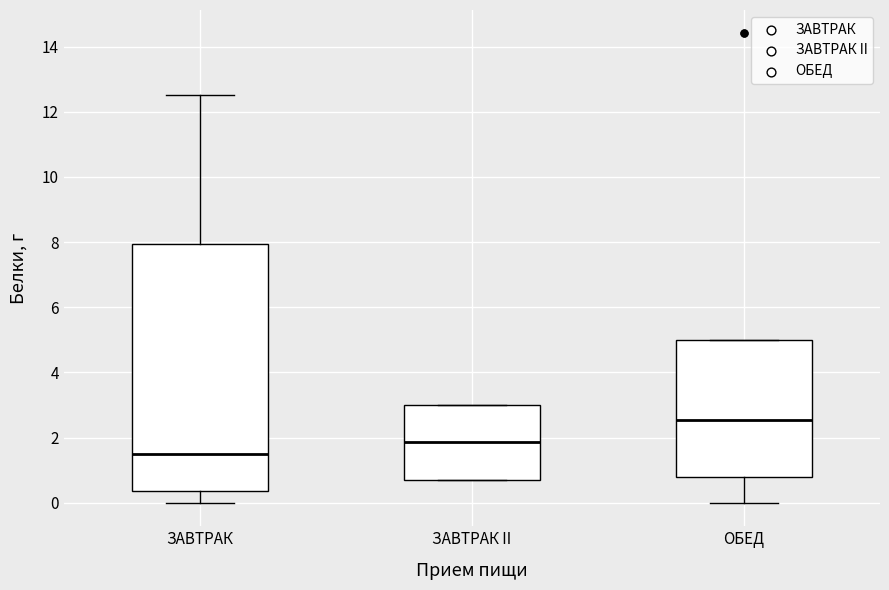

Which box has the lowest median line?

ЗАВТРАК